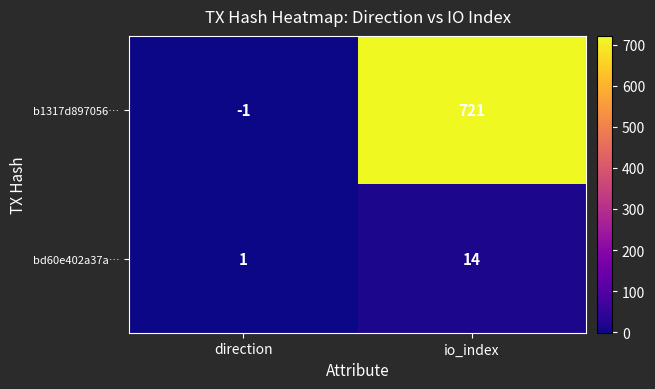

What is the maximum value for b1317d897056…?

721